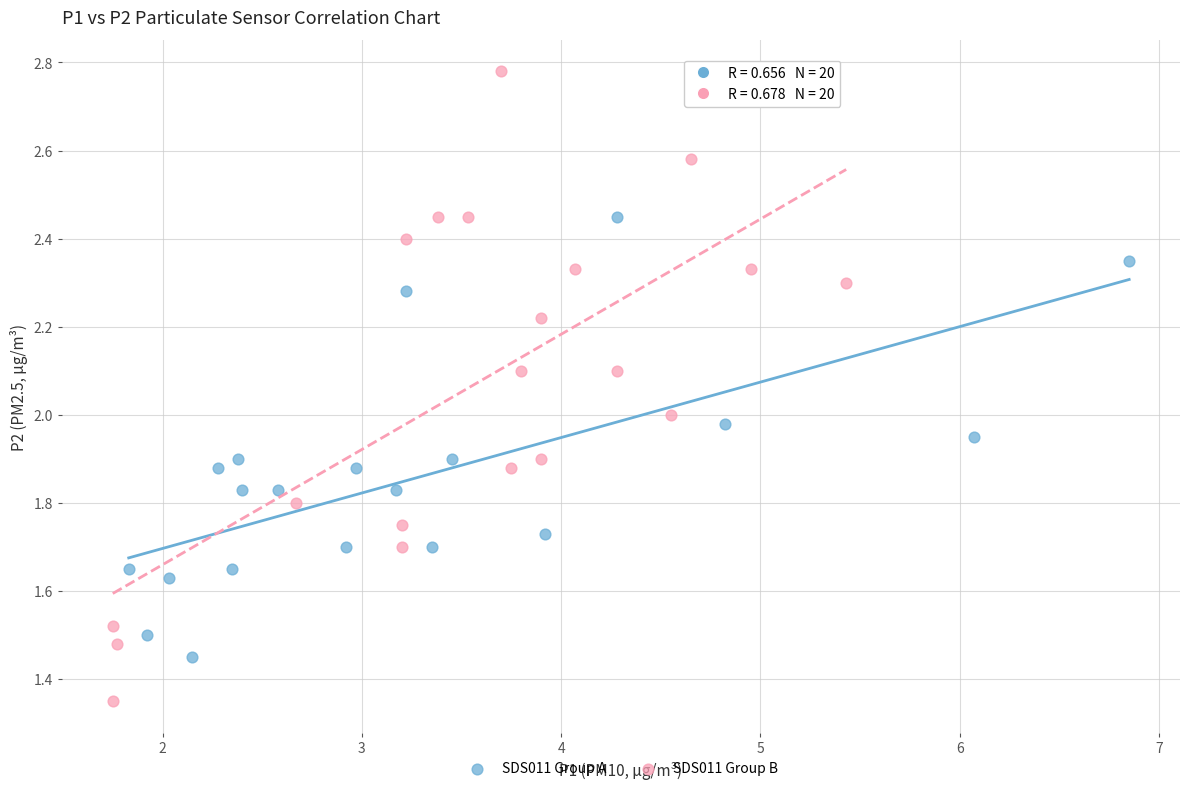

Which series has the largest Y range (max minus min)?

SDS011 Group B